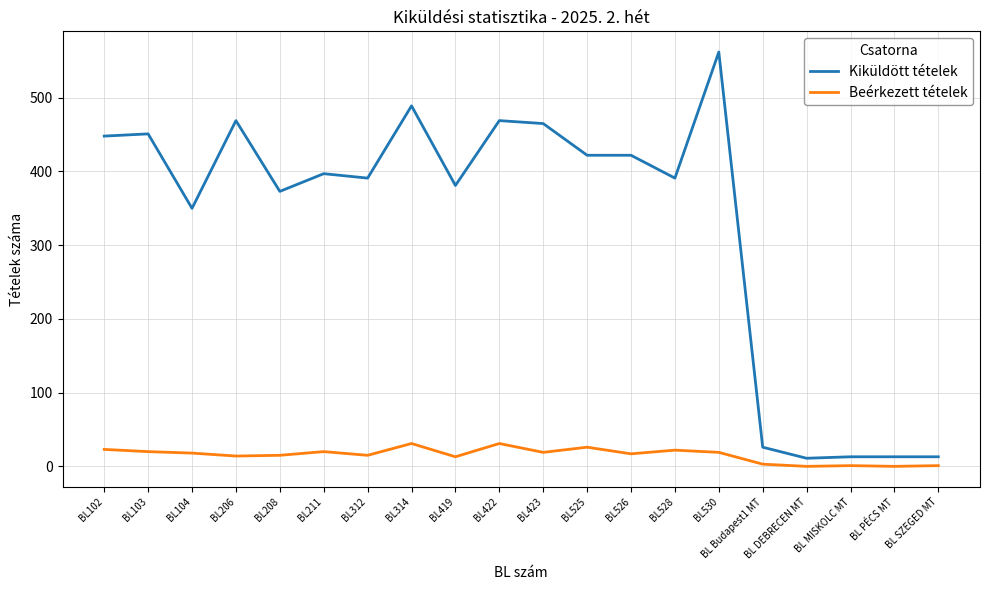

True or false: Beérkezett tételek and Kiküldött tételek intersect in this chart.

False